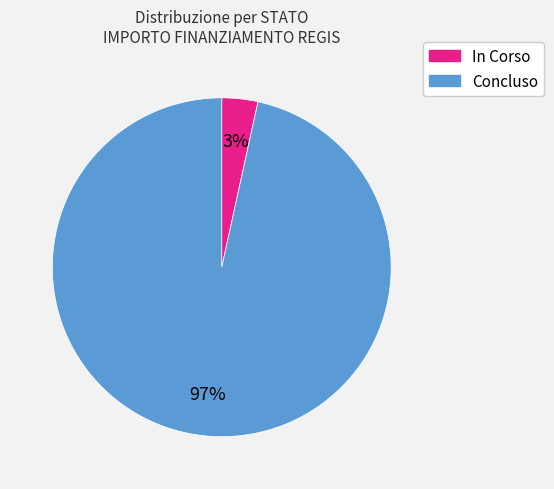

To the nearest percent, what is the average slice percentage?

50%